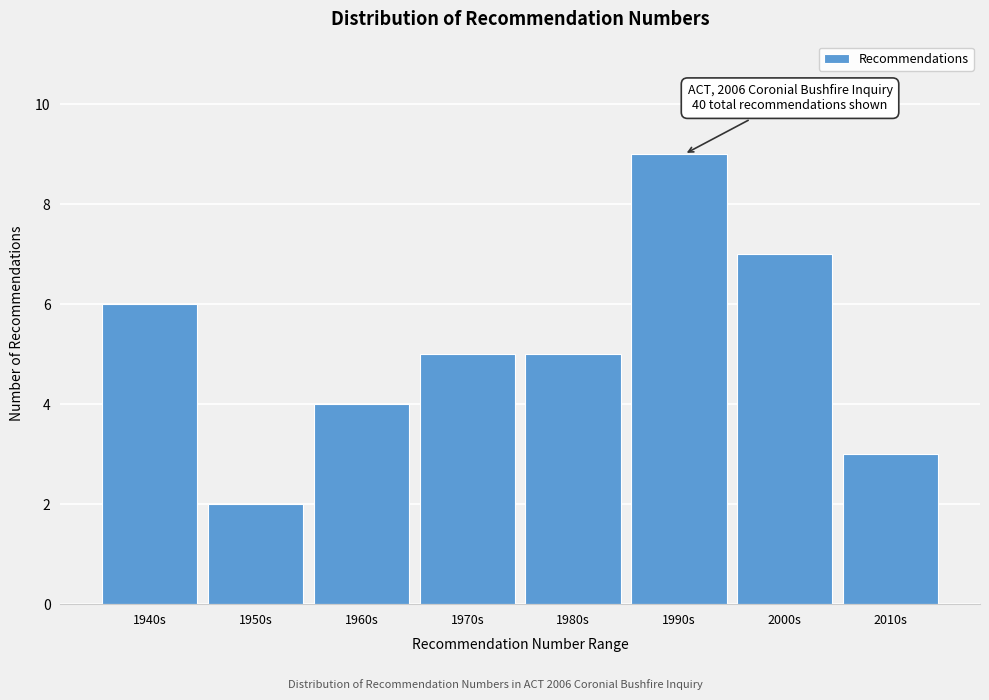

Reading left to right, transcribe all the data shown in this chart.

6	2	4	5	5	9	7	3